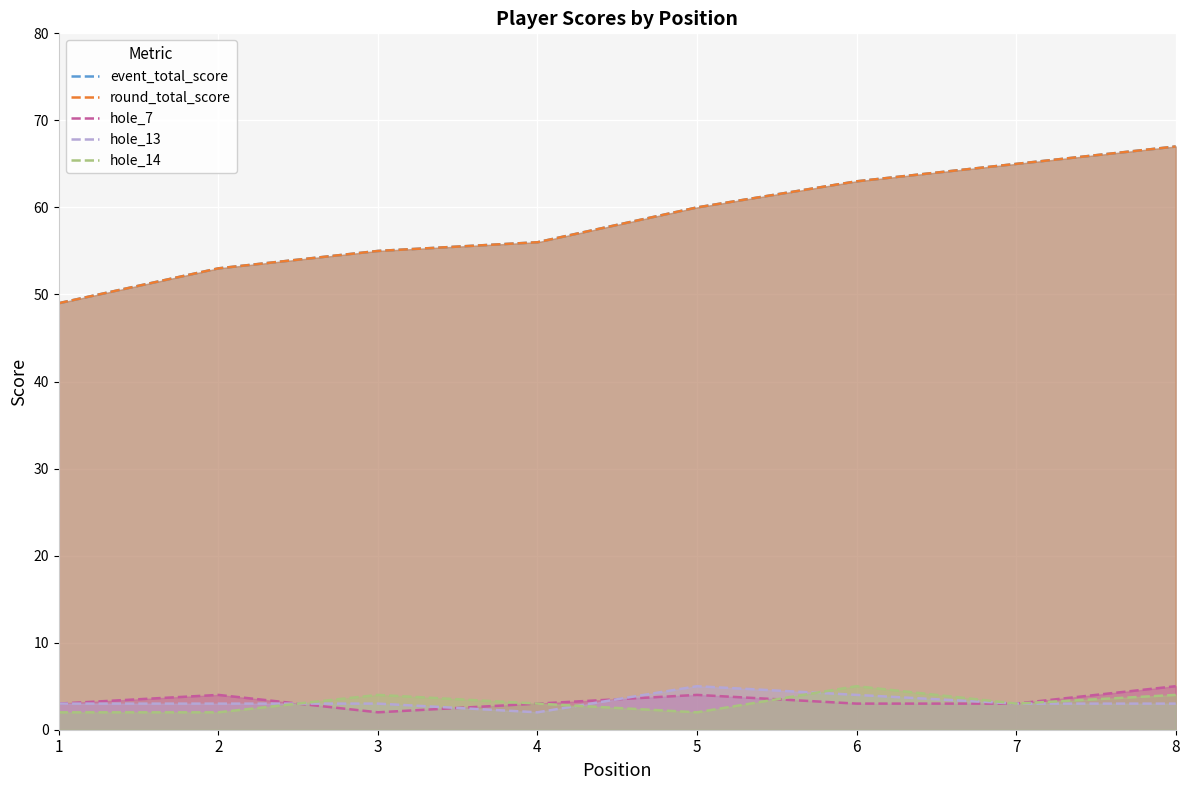

Between 7 and 2, which is larger?

7